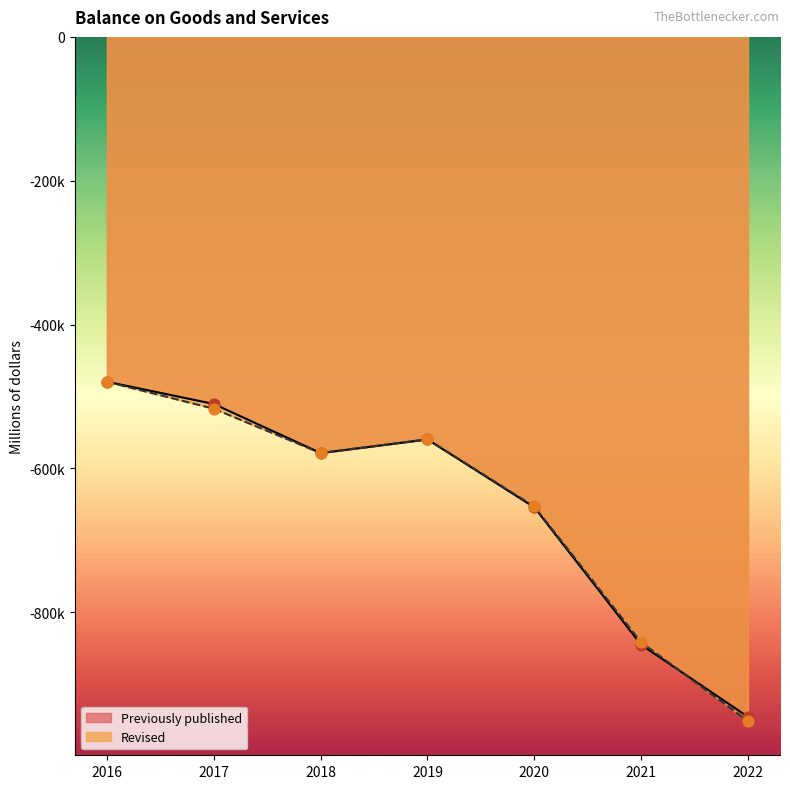

Which series has the widest spread of Y values?

Revised